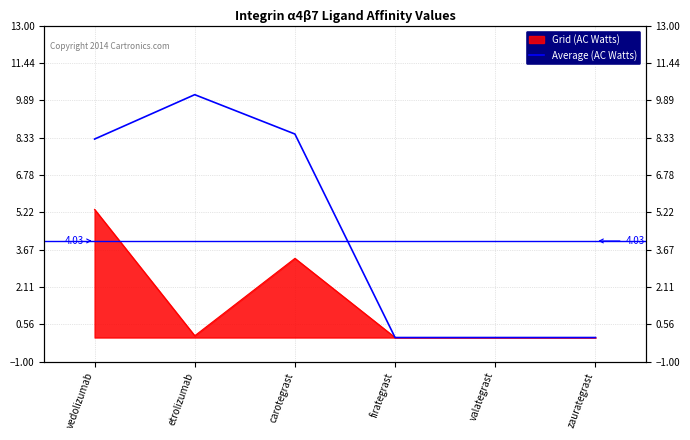

How many lines are shown in the chart?

1